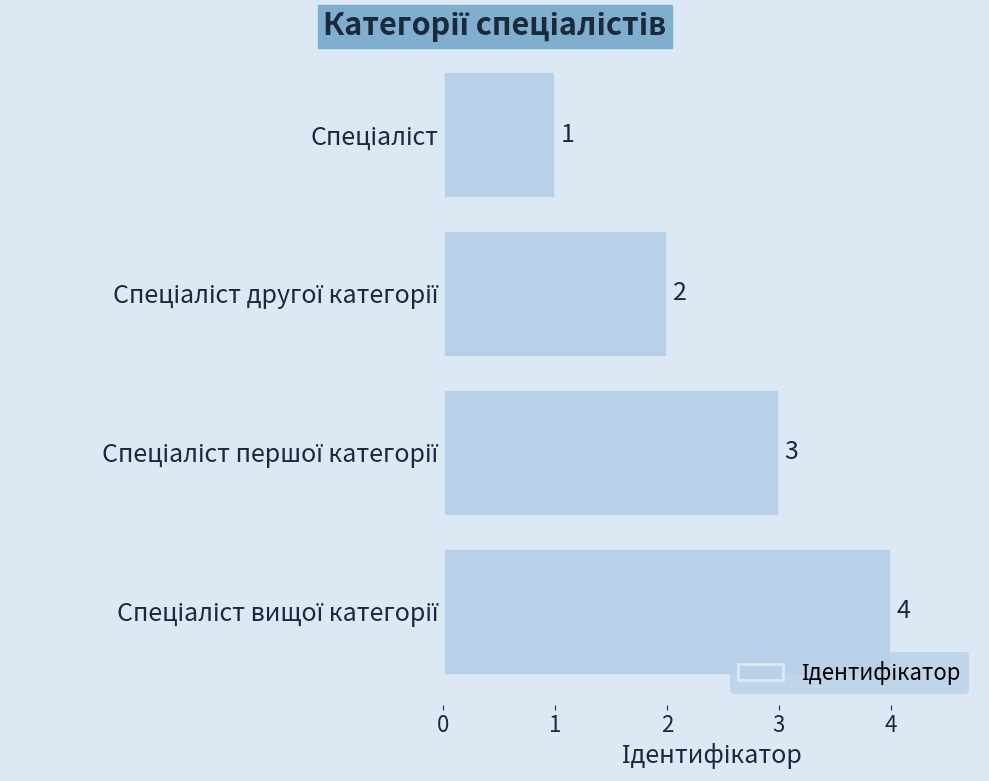

Count the values in the range 2 to 4.

3